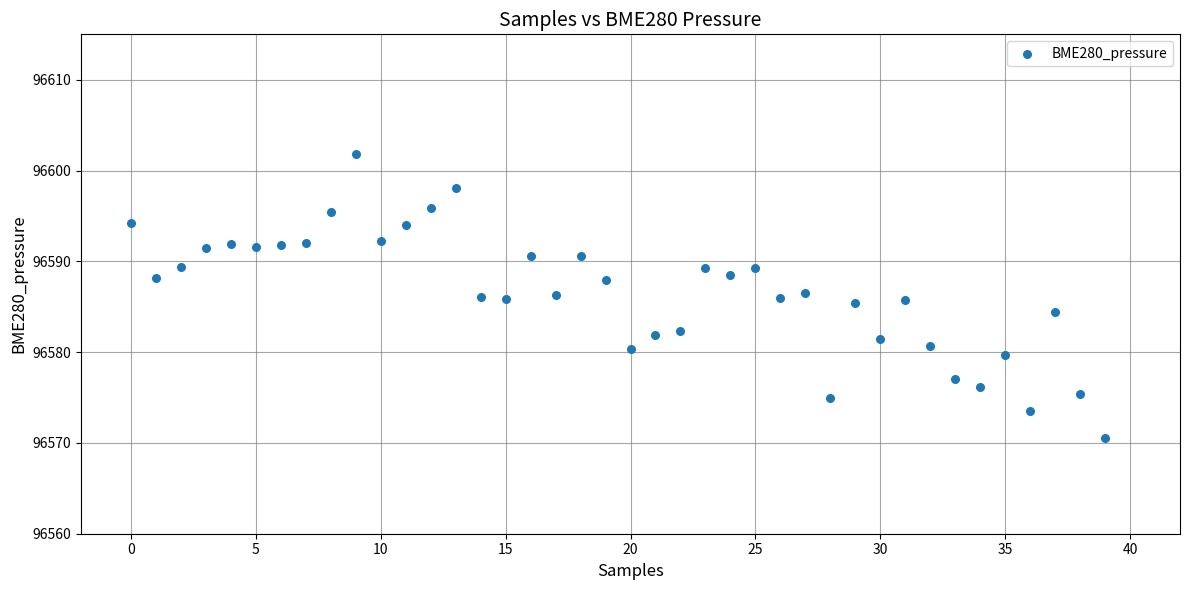

What is the range of Y values (max minus min)?

31.3